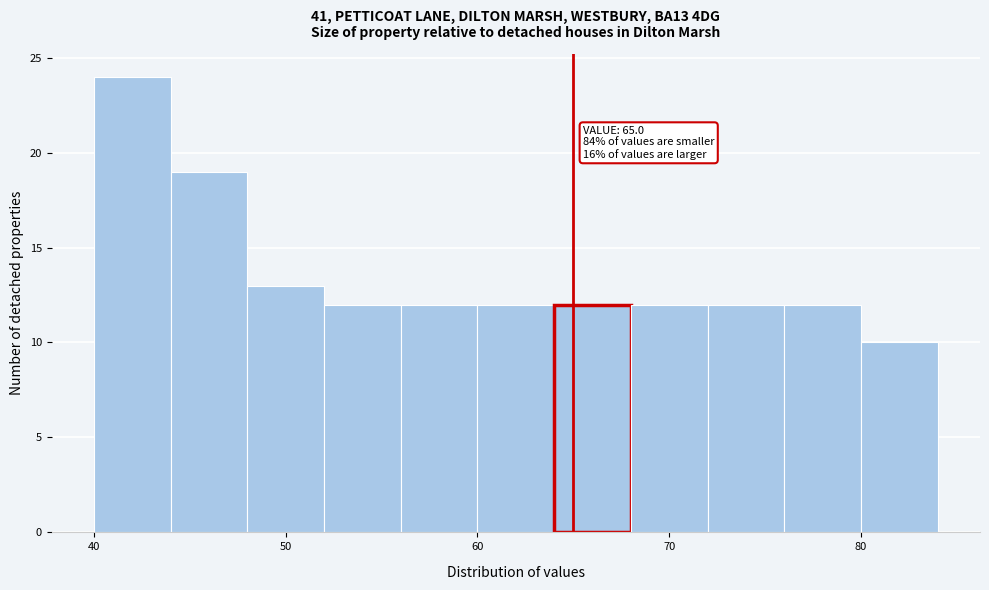

Over which range of the x-axis is the bar tallest?

40 to 44